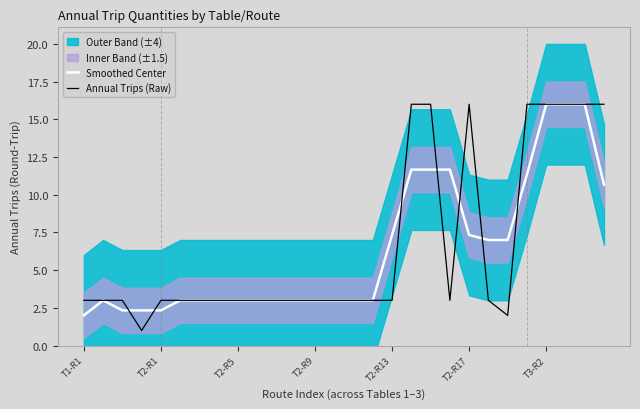

The Annual Trips (Raw) series shows 0.9 at T2-R13. True or false?

False